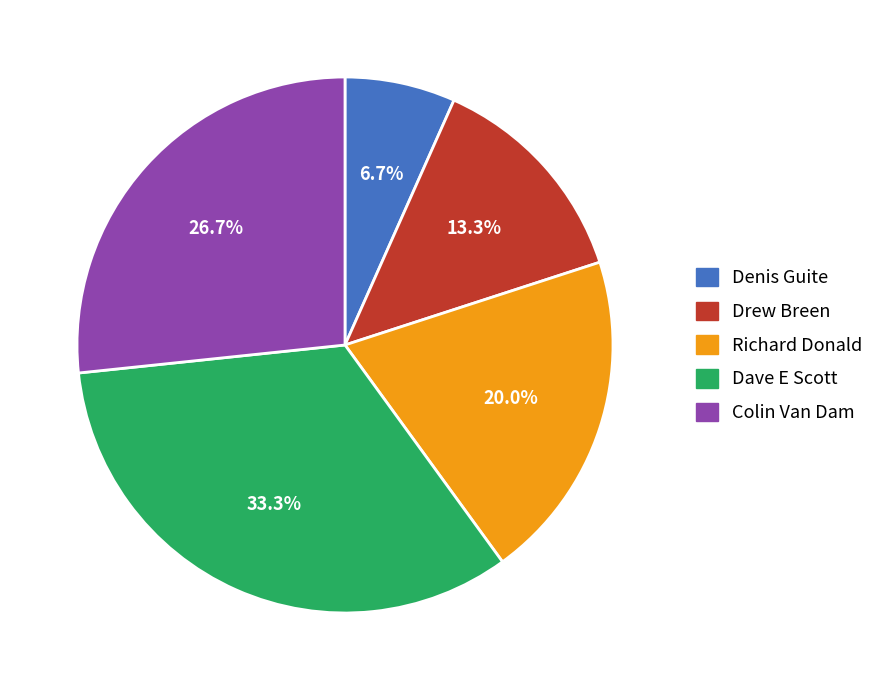

True or false: Drew Breen accounts for 2% of the total.

False